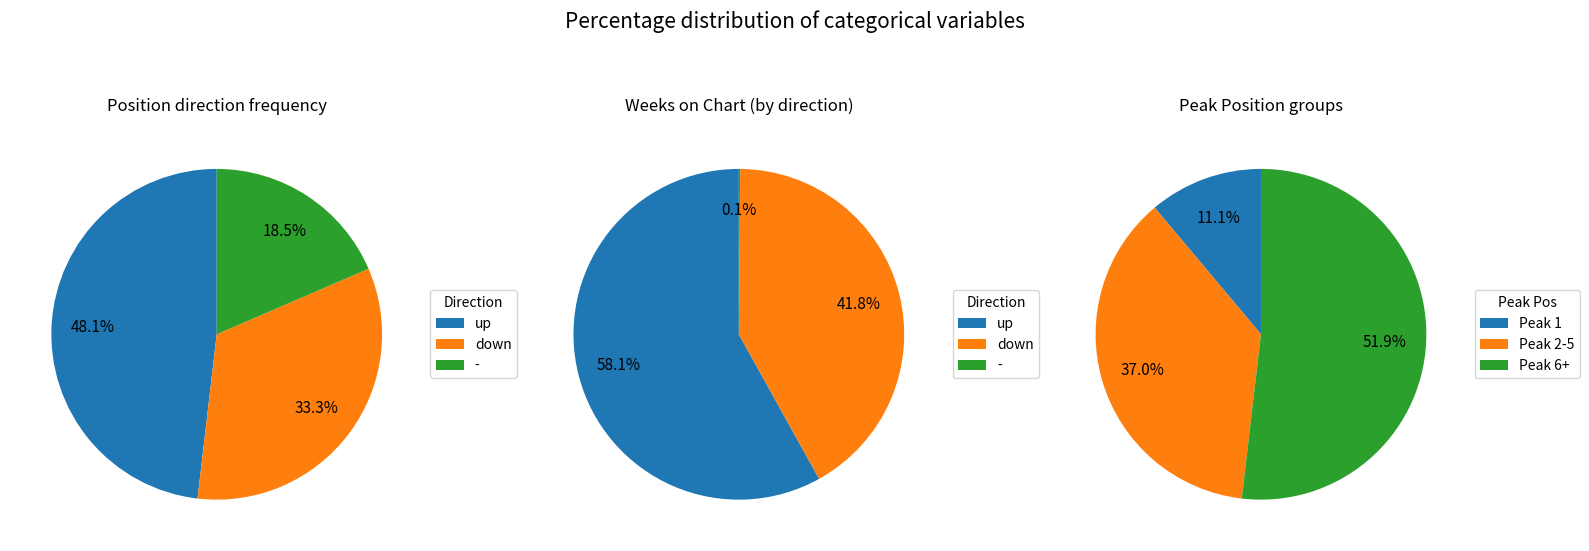

Does down account for over 50% of the chart?

No